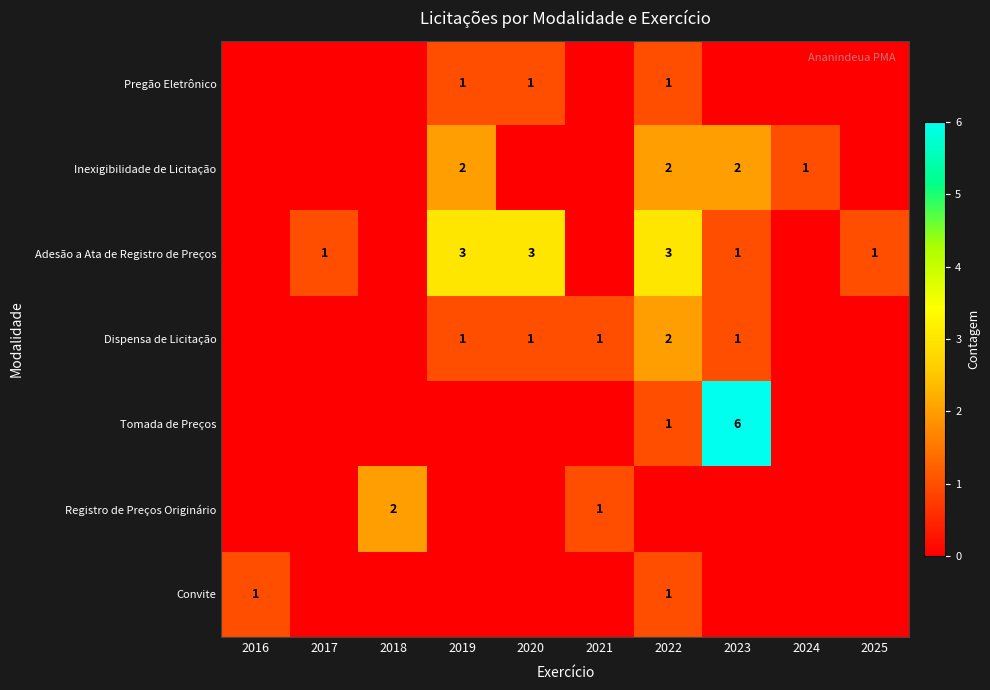

Is it true that Pregão Eletrônico equals 1 at 2019?

True